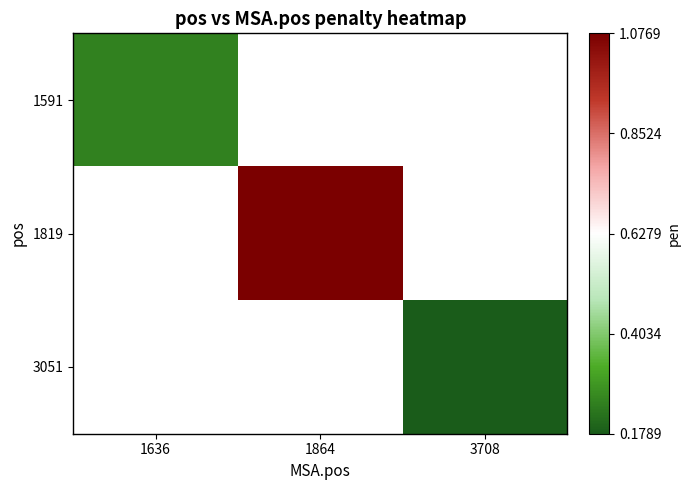

At 1636, list the series in order from smallest to largest.

1591, 1819, 3051